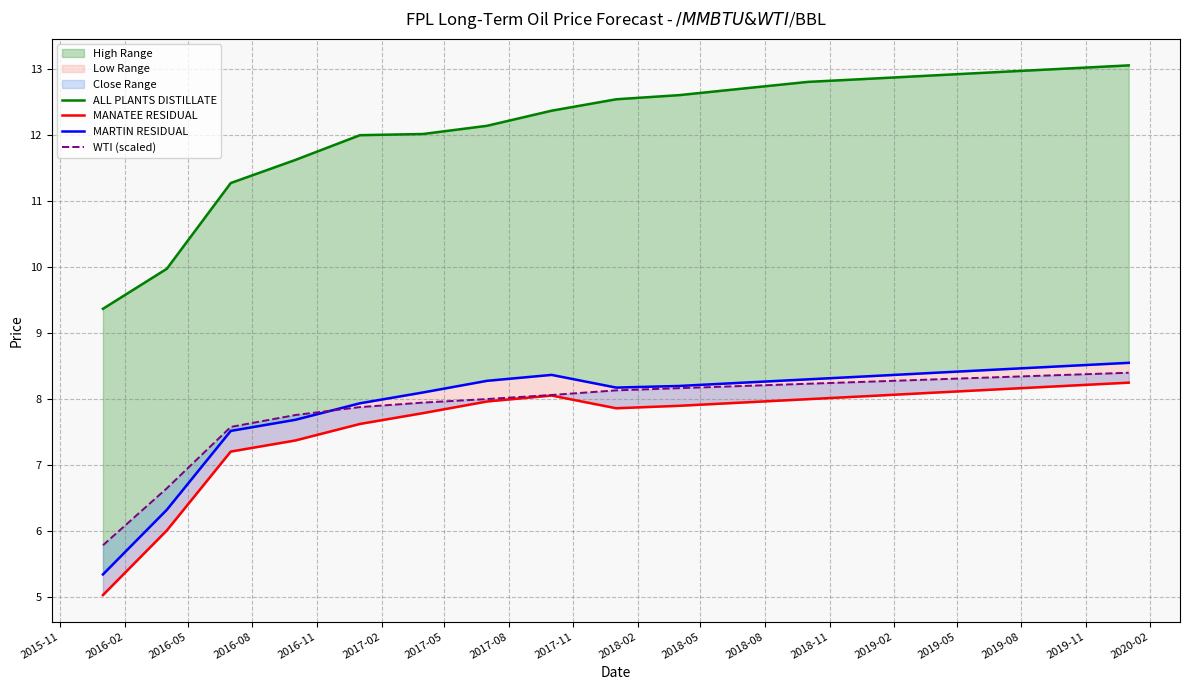

Does the chart display data point markers on the line(s)?

No